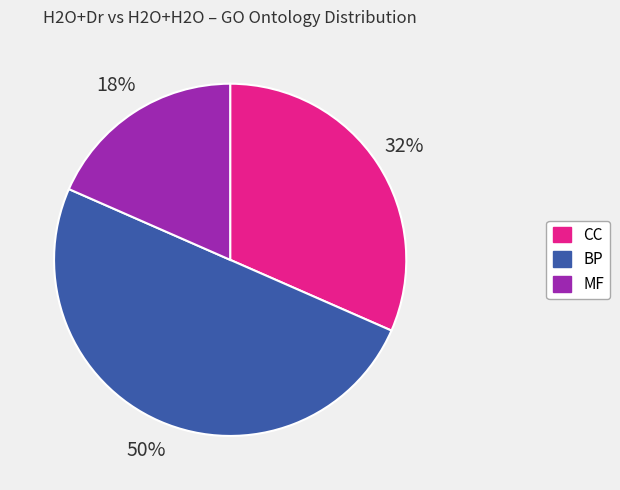

Count the number of slices in the pie.

3